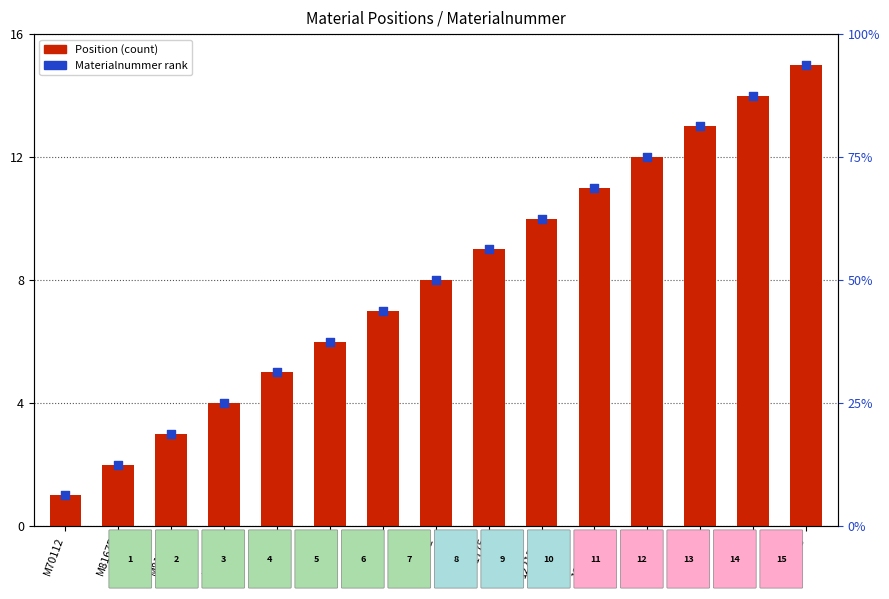

Which series reaches the minimum Y coordinate?

Position